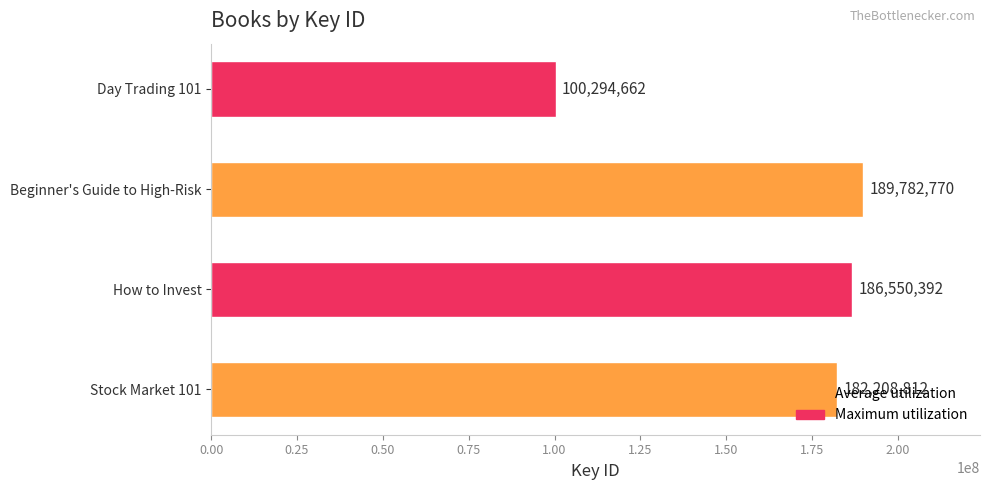

Between Beginner's Guide to High-Risk and Day Trading 101, which is larger?

Beginner's Guide to High-Risk